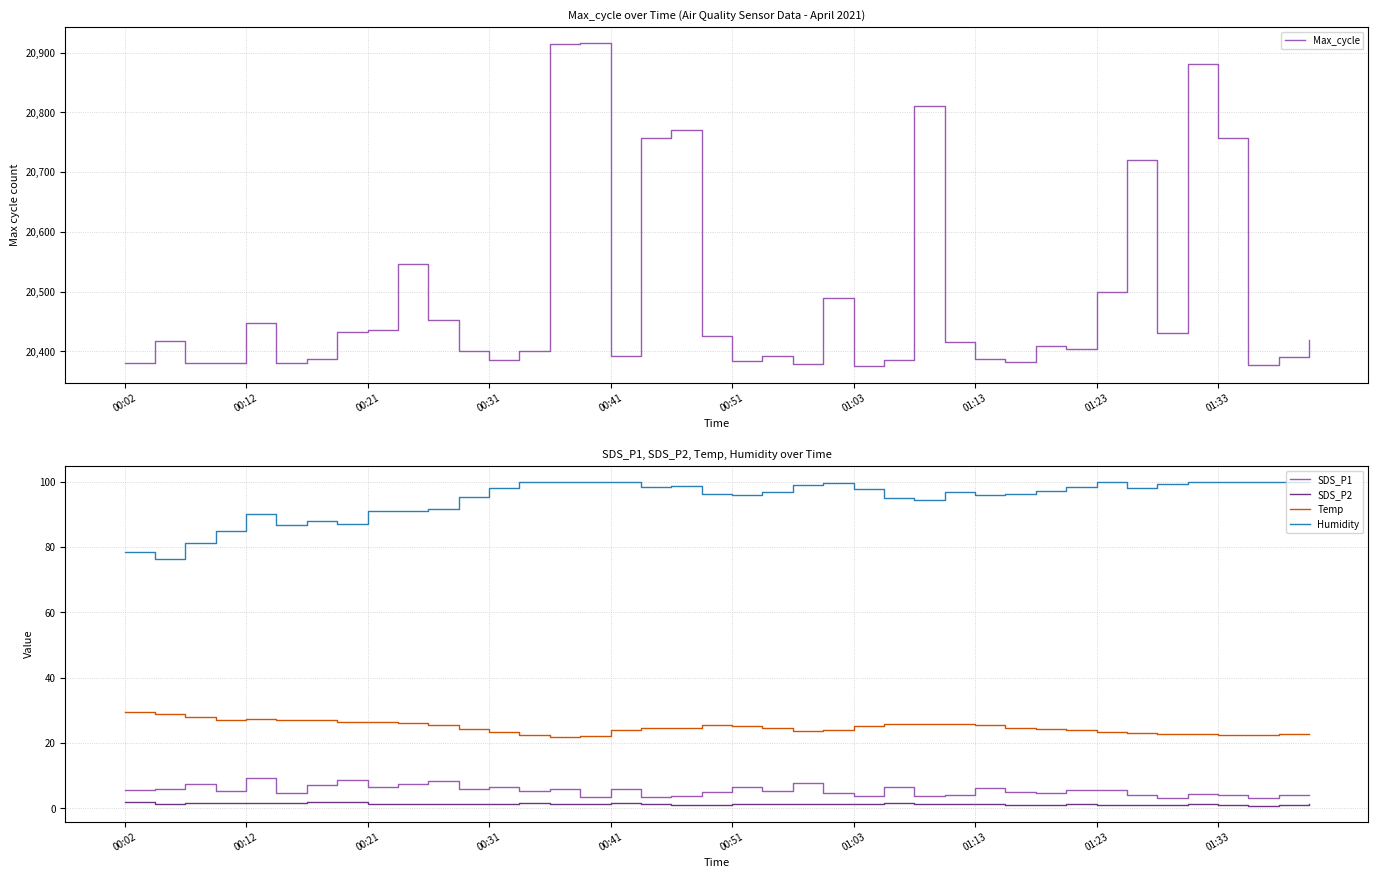

What is the maximum value for SDS_P1?

9.4